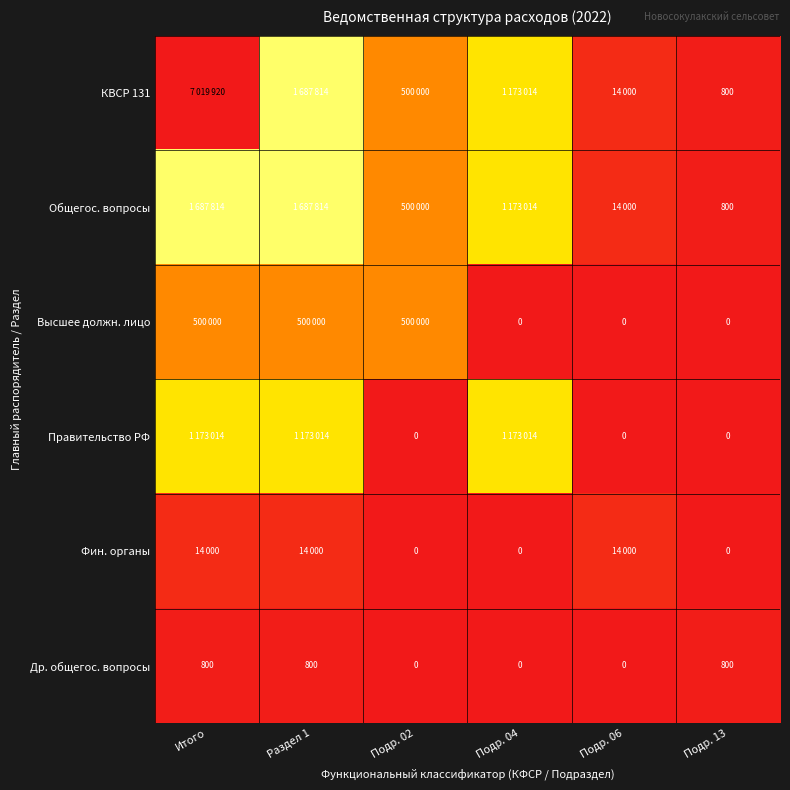

What is the total value across all series at Подр. 13?

2400